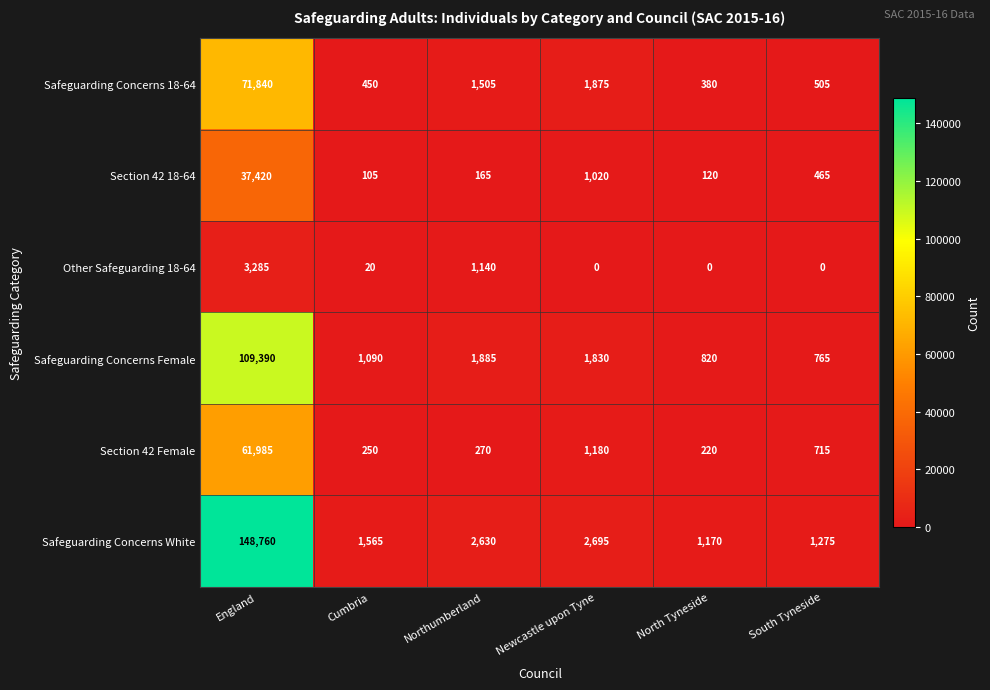

At Northumberland, list the series in order from smallest to largest.

Section 42 18-64, Section 42 Female, Other Safeguarding 18-64, Safeguarding Concerns 18-64, Safeguarding Concerns Female, Safeguarding Concerns White